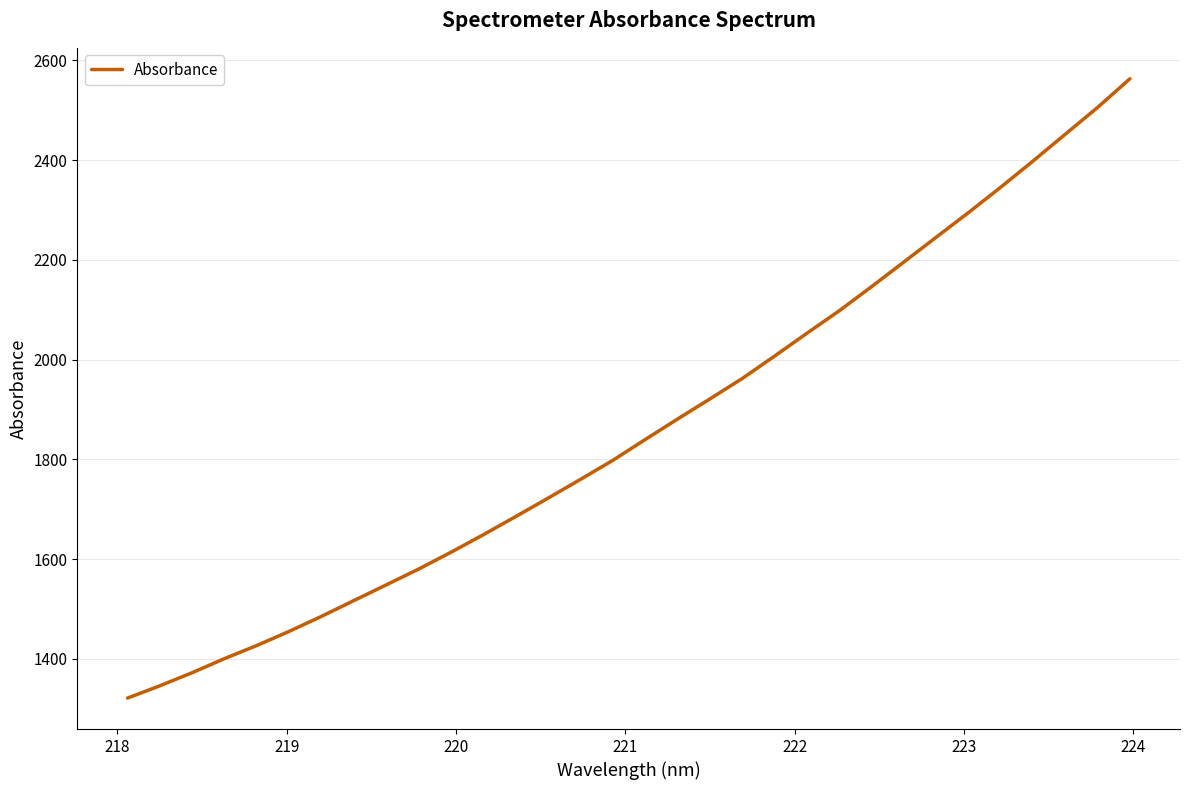

True or false: the data has more than 2 interior local peaks.

False